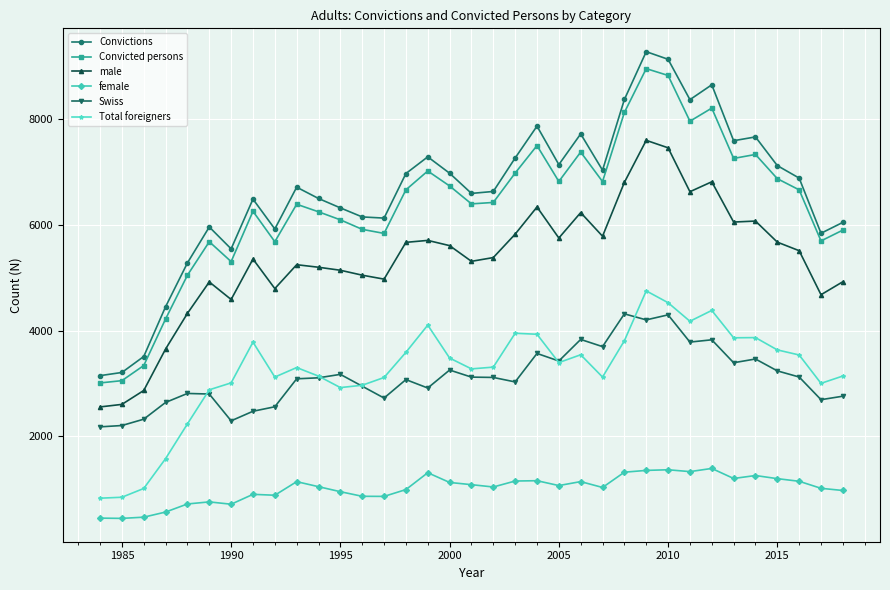

True or false: Convictions and male cross at least once.

False